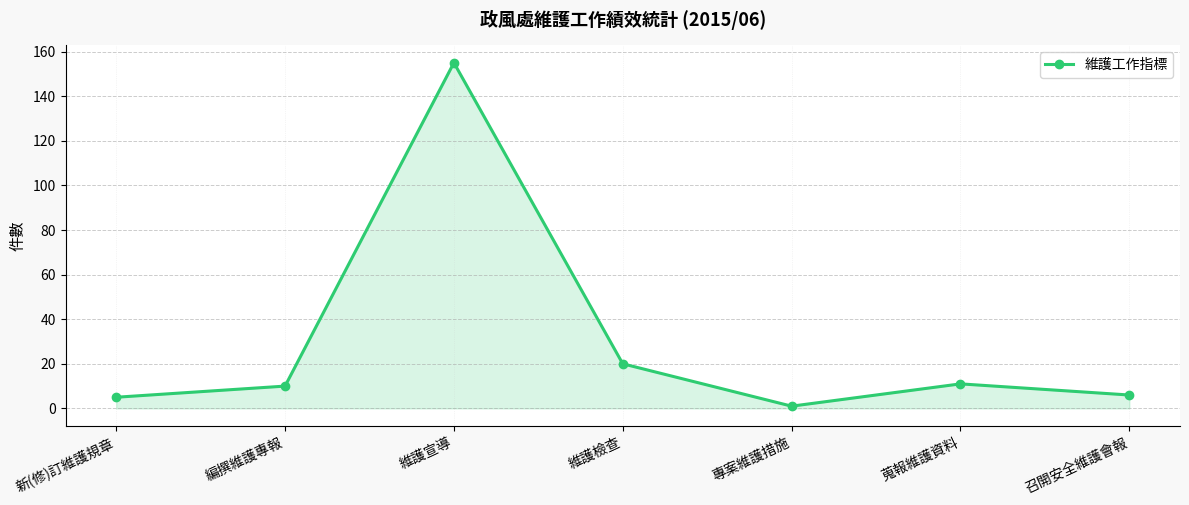

How many data points does each series have?

7